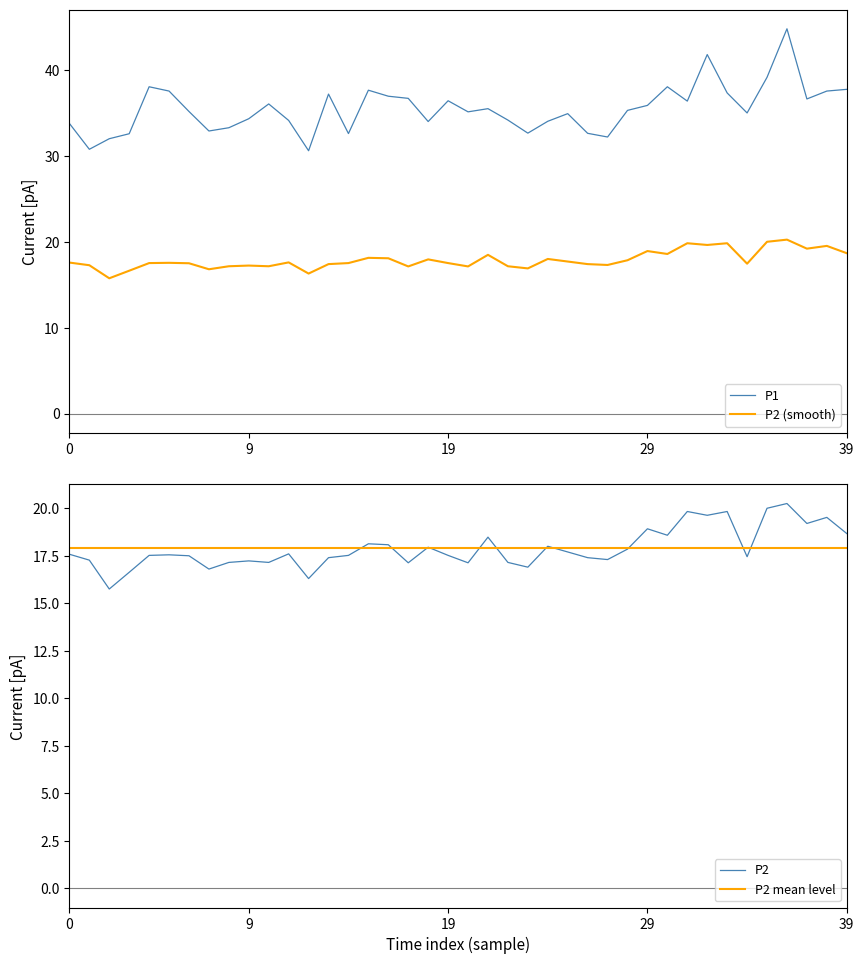

How many lines are shown in the chart?

4